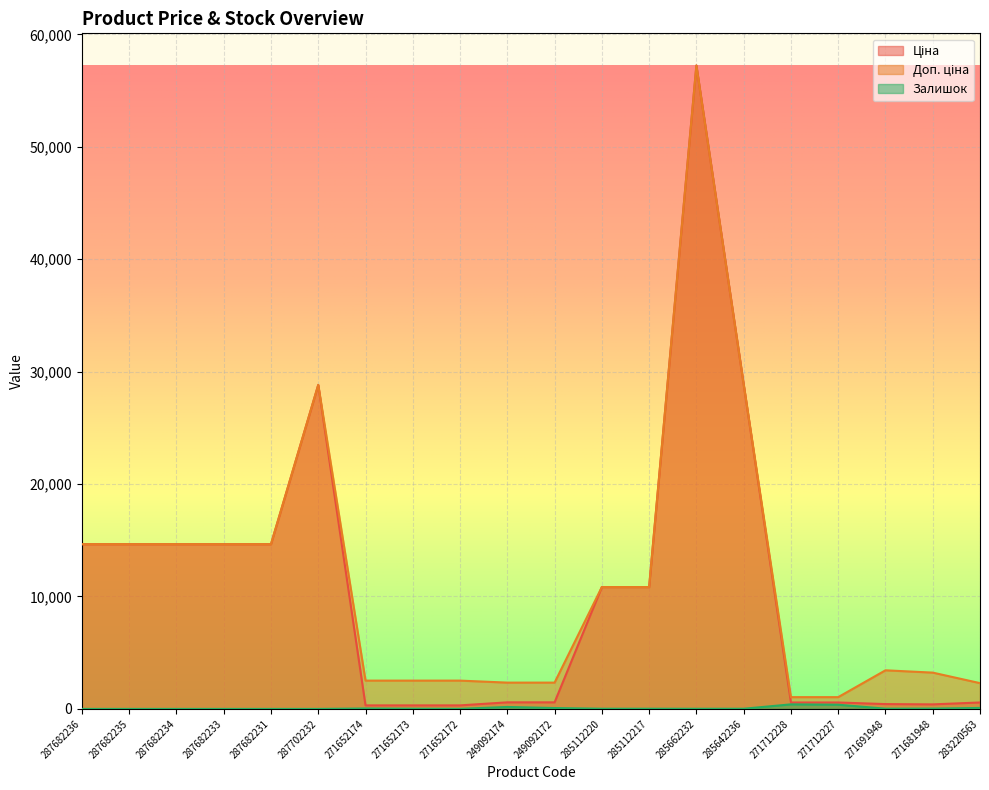

How many lines are shown in the chart?

3